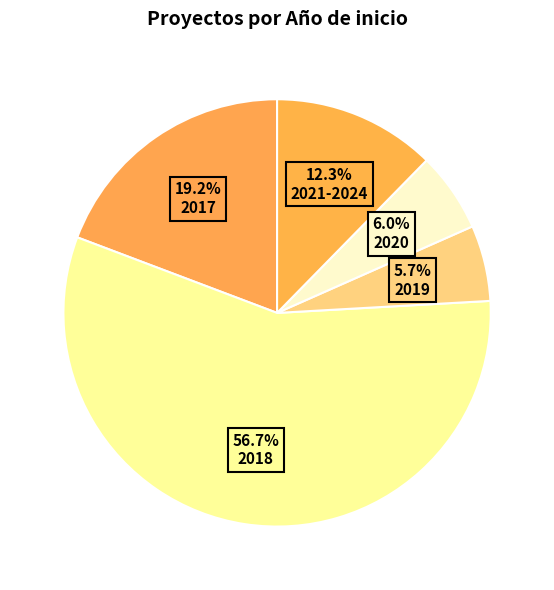

Count the number of slices in the pie.

5